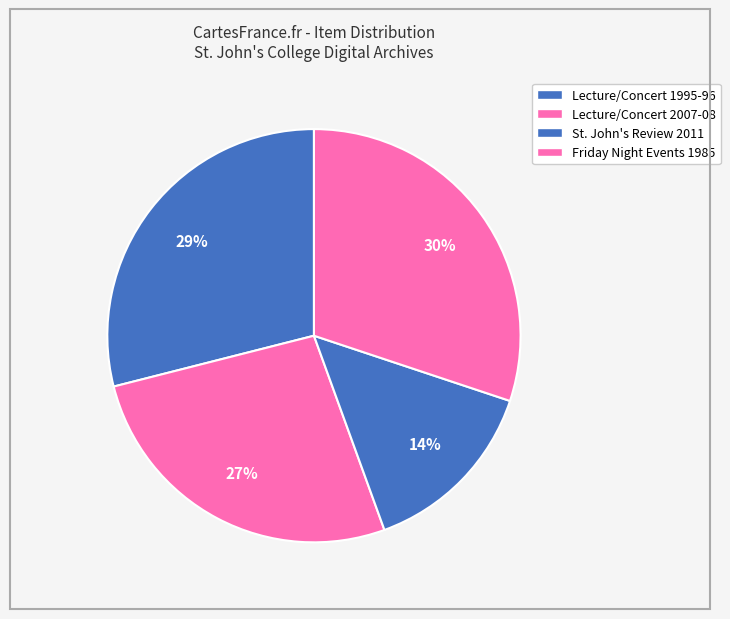

How many segments does this pie chart have?

4